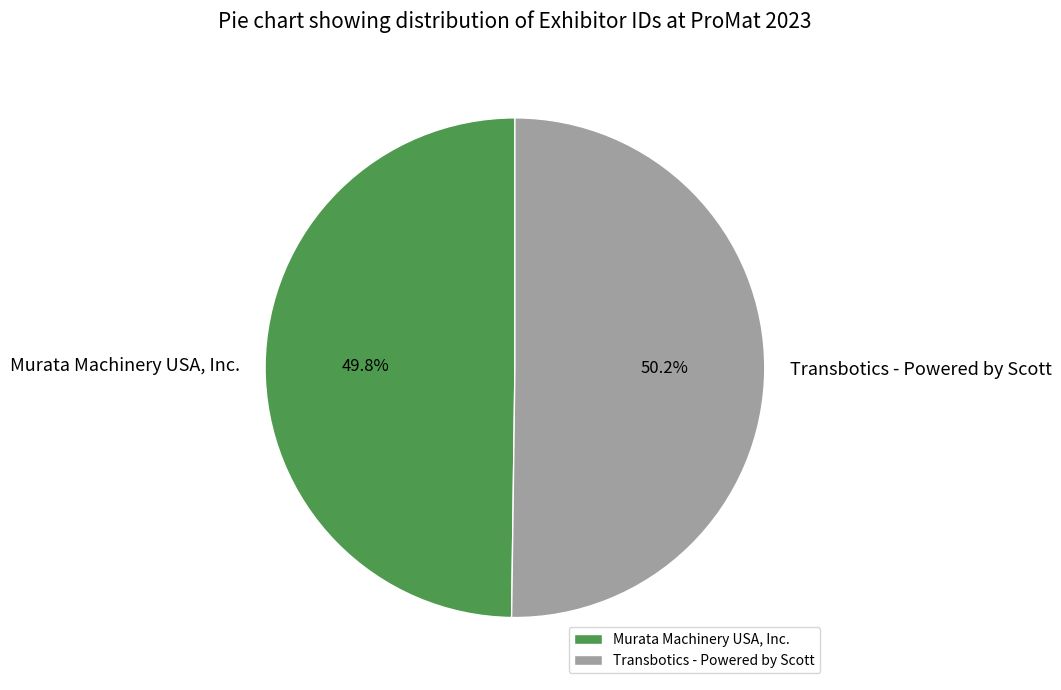

What percentage do Transbotics - Powered by Scott and Murata Machinery USA, Inc. together represent?

100.0%